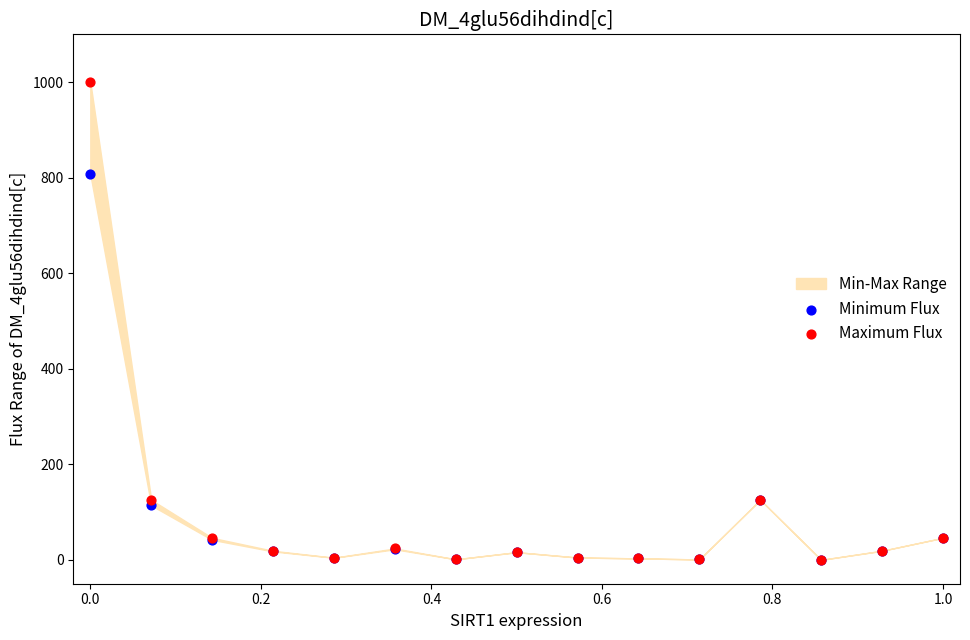

In the Maximum Flux series, what Y value is closest to 500?

125.7